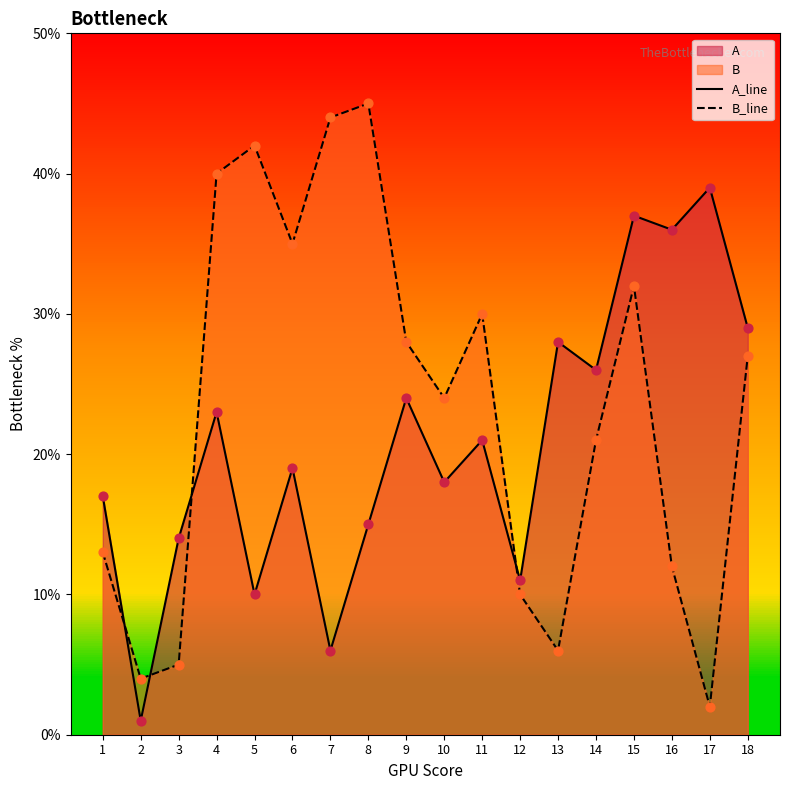

At how many categories does at least one series exceed 3?

18